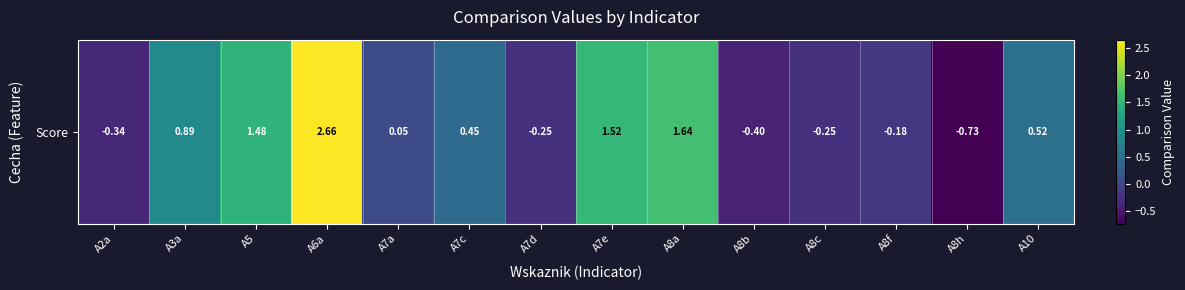

What is the change in value from A2a to A8c?

+0.1